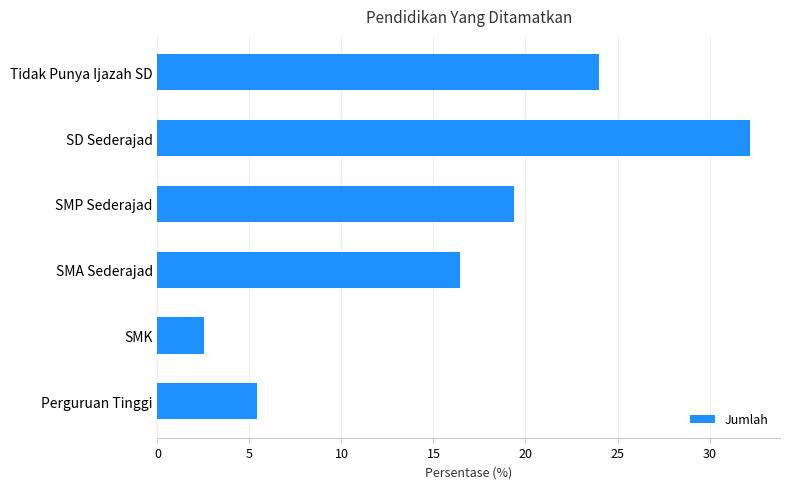

Where is the data nearest to the value 17?

SMA Sederajad